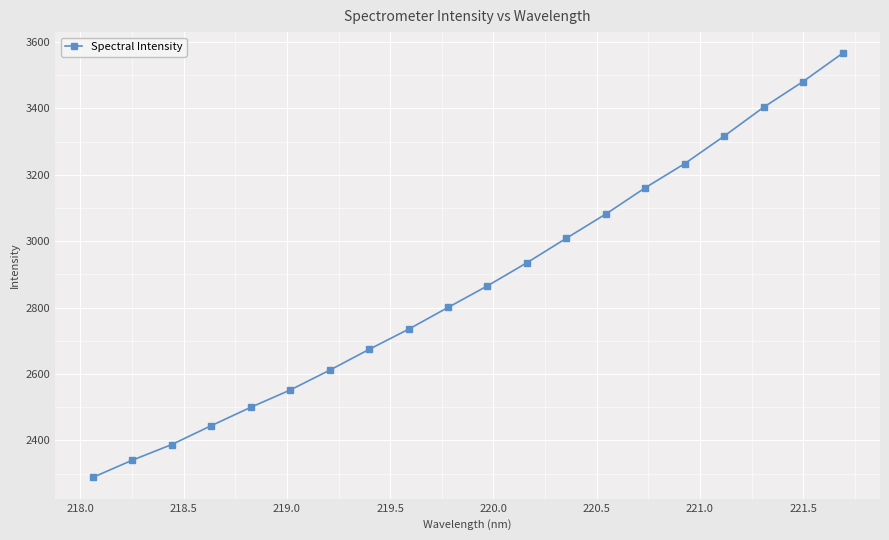

What is the difference between the maximum and minimum values?

1277.4